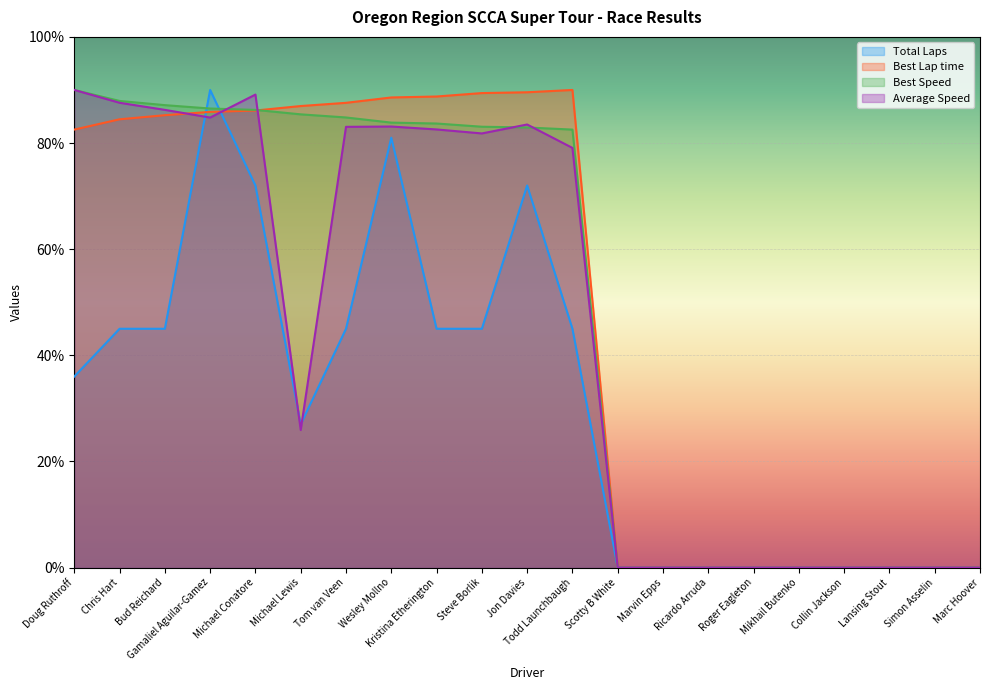

At Chris Hart, list the series in order from smallest to largest.

Total Laps, Best Lap time, Average Speed, Best Speed